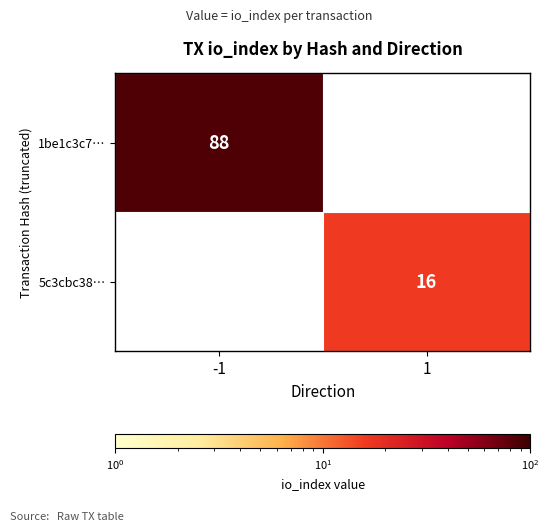

True or false: 1be1c3c7… has a value of 88 at -1.

True